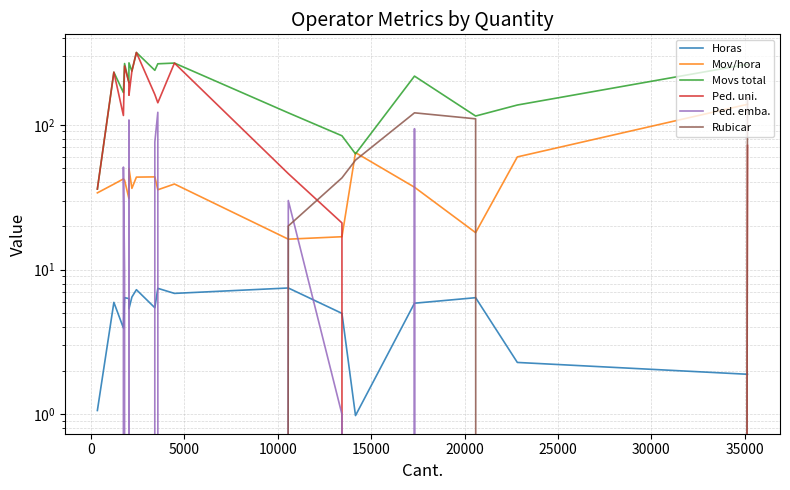

Is this an area chart (filled region under the line)?

No